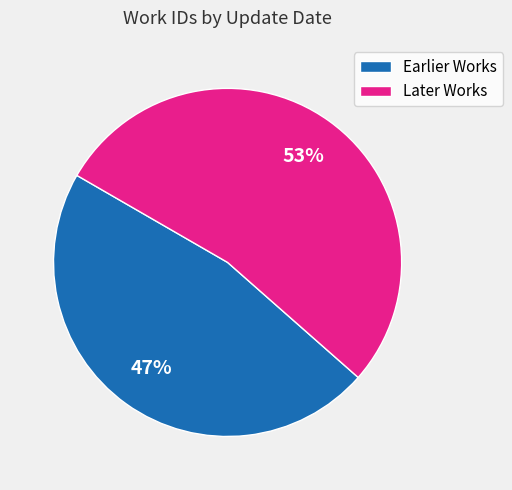

Do Earlier Works and Later Works together represent more than half of the pie?

Yes